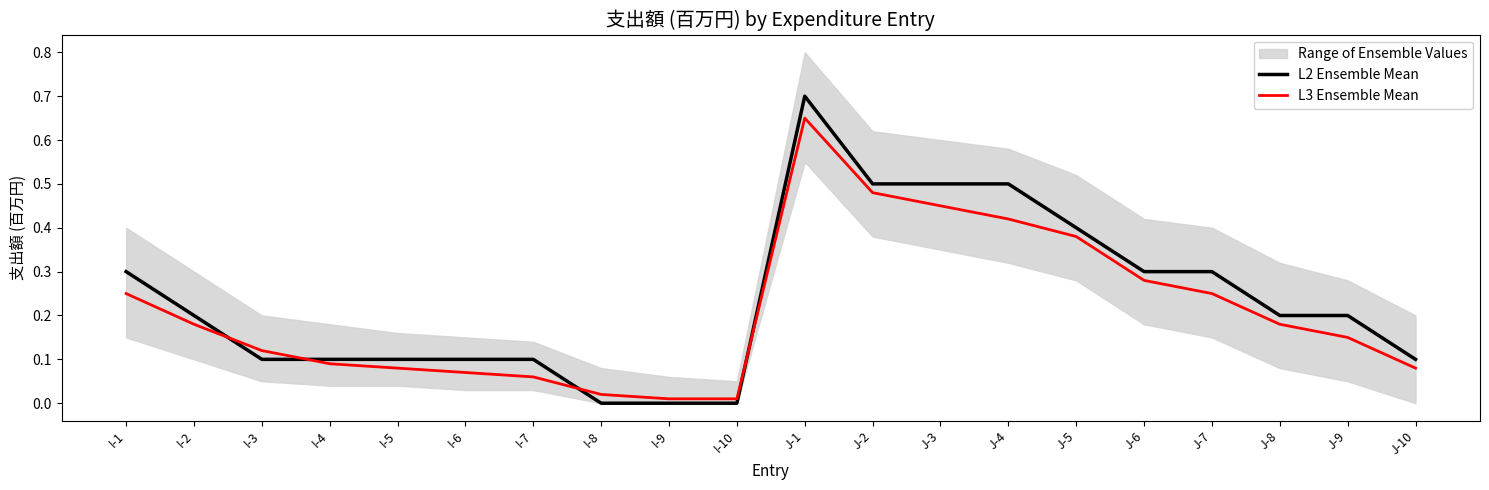

Count the number of data series in this chart.

2